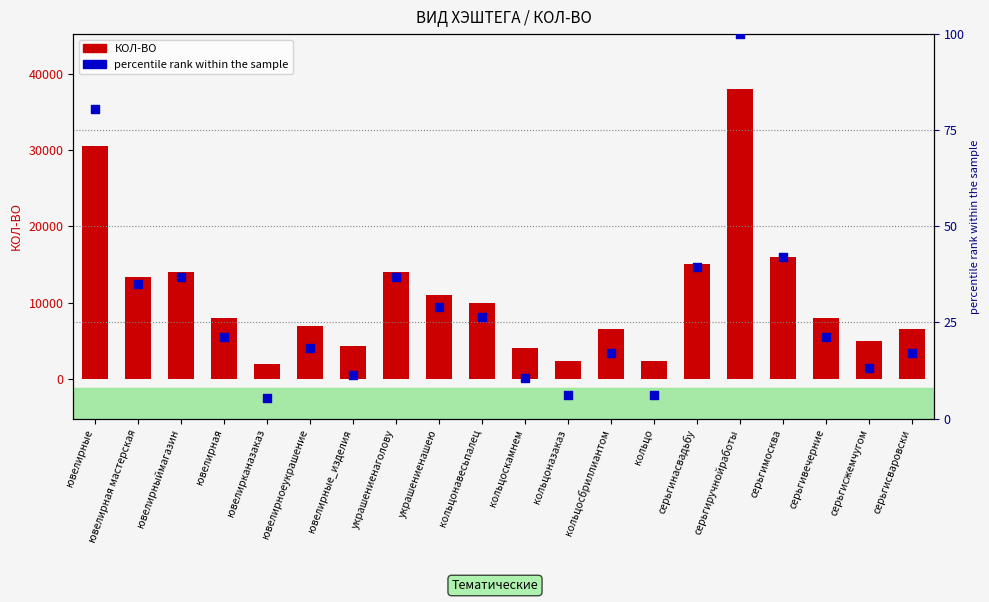

Which series has the largest total across all categories?

КОЛ-ВО